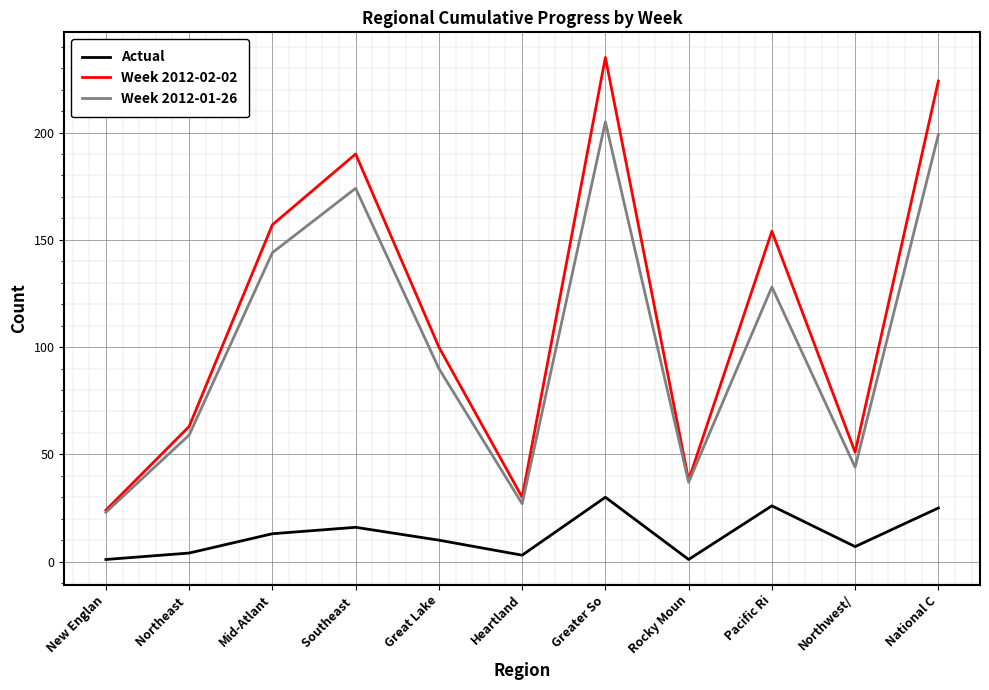

Which series has the widest spread of values?

Week 2012-02-02